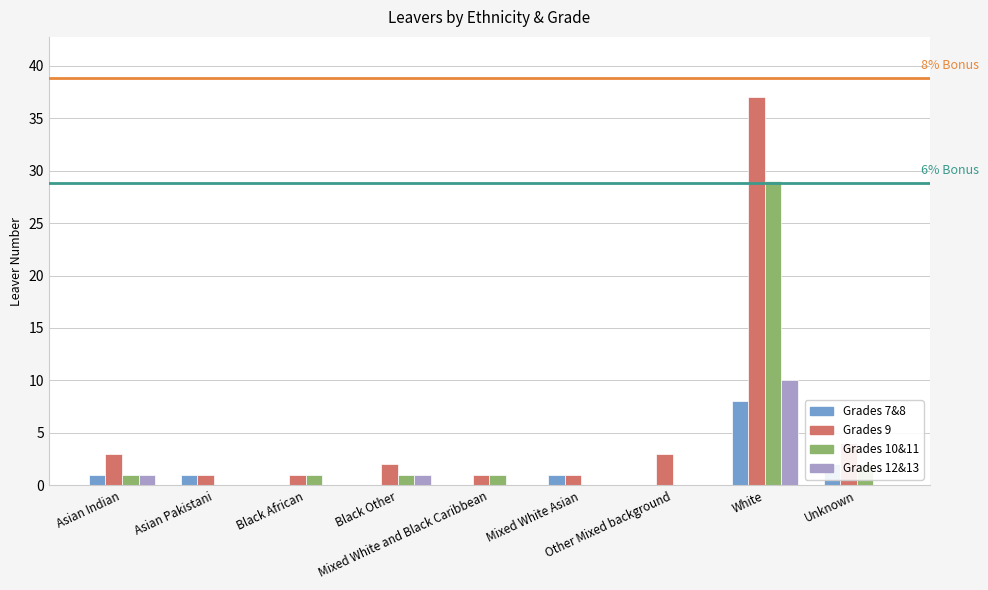

Reading left to right, transcribe all the data shown in this chart.

Grades 7&8: Asian Indian=1	Asian Pakistani=1	Black African=0	Black Other=0	Mixed White and Black Caribbean=0	Mixed White Asian=1	Other Mixed background=0	White=8	Unknown=2
Grades 9: Asian Indian=3	Asian Pakistani=1	Black African=1	Black Other=2	Mixed White and Black Caribbean=1	Mixed White Asian=1	Other Mixed background=3	White=37	Unknown=4
Grades 10&11: Asian Indian=1	Asian Pakistani=0	Black African=1	Black Other=1	Mixed White and Black Caribbean=1	Mixed White Asian=0	Other Mixed background=0	White=29	Unknown=2
Grades 12&13: Asian Indian=1	Asian Pakistani=0	Black African=0	Black Other=1	Mixed White and Black Caribbean=0	Mixed White Asian=0	Other Mixed background=0	White=10	Unknown=0